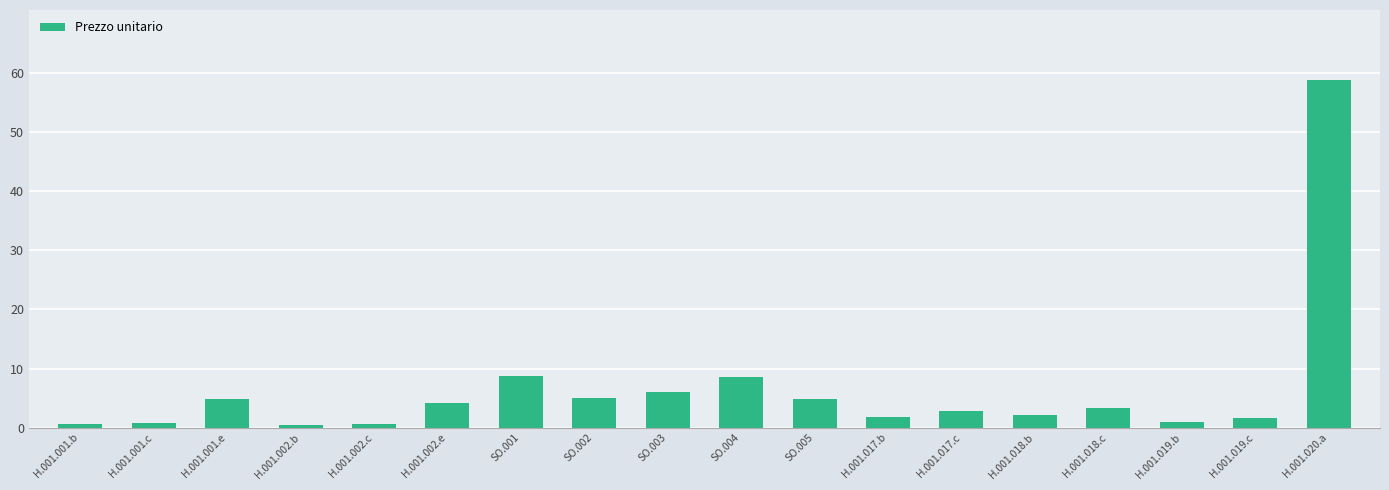

Which label corresponds to the largest value in the chart?

H.001.020.a